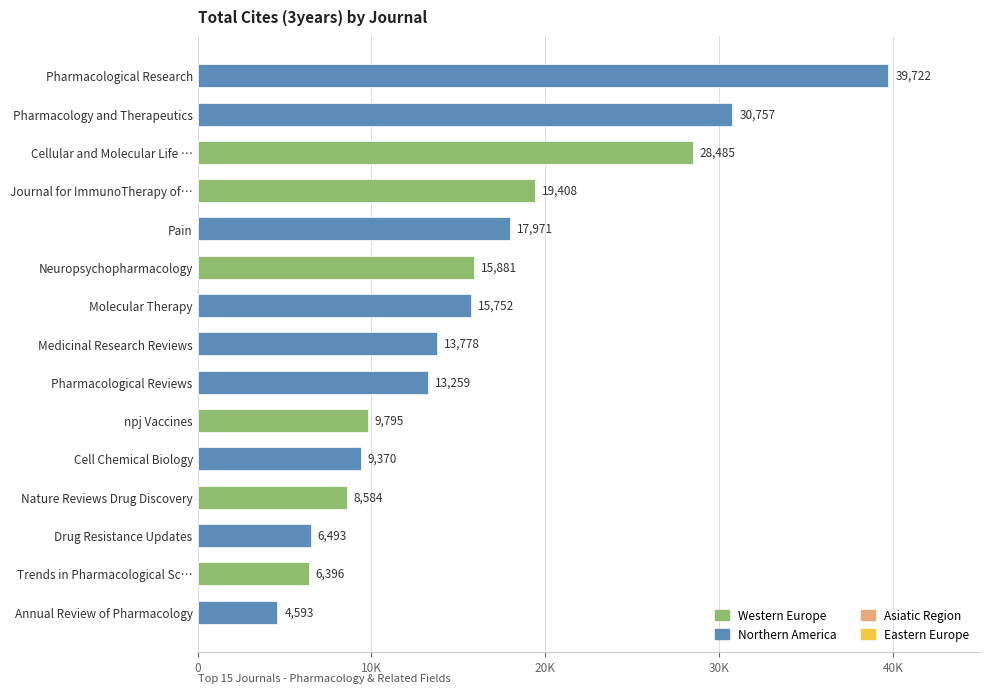

At which label is the value closest to 22157?

Journal for ImmunoTherapy of…